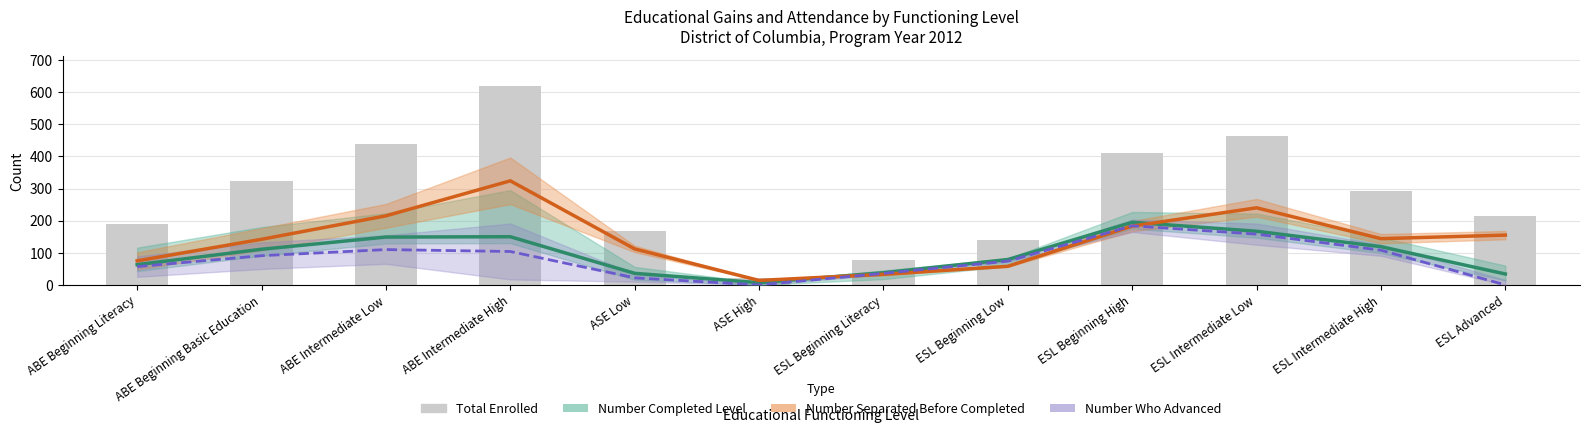

What is the average value of the Number Completed Level series?

96